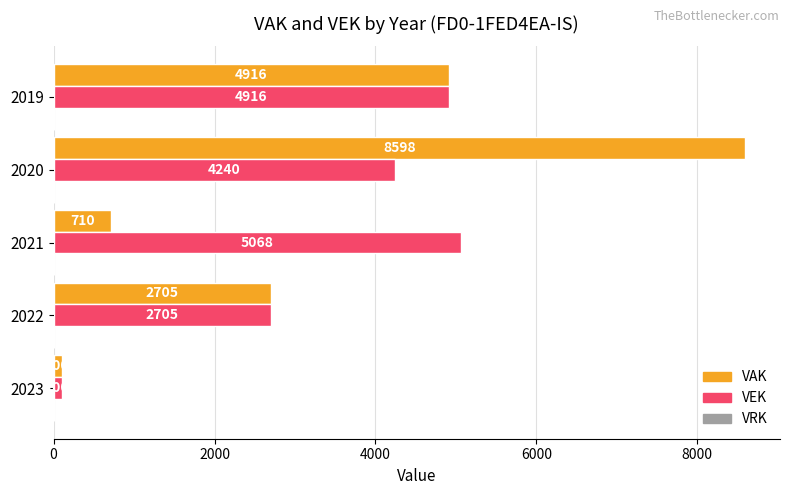

Rank the series by their maximum value, from lowest to highest.

VEK, VAK